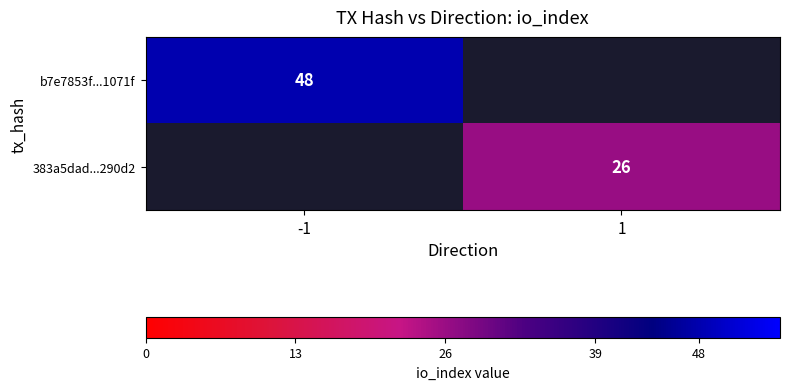

Is it true that 383a5dad...290d2 equals 9 at 1?

False